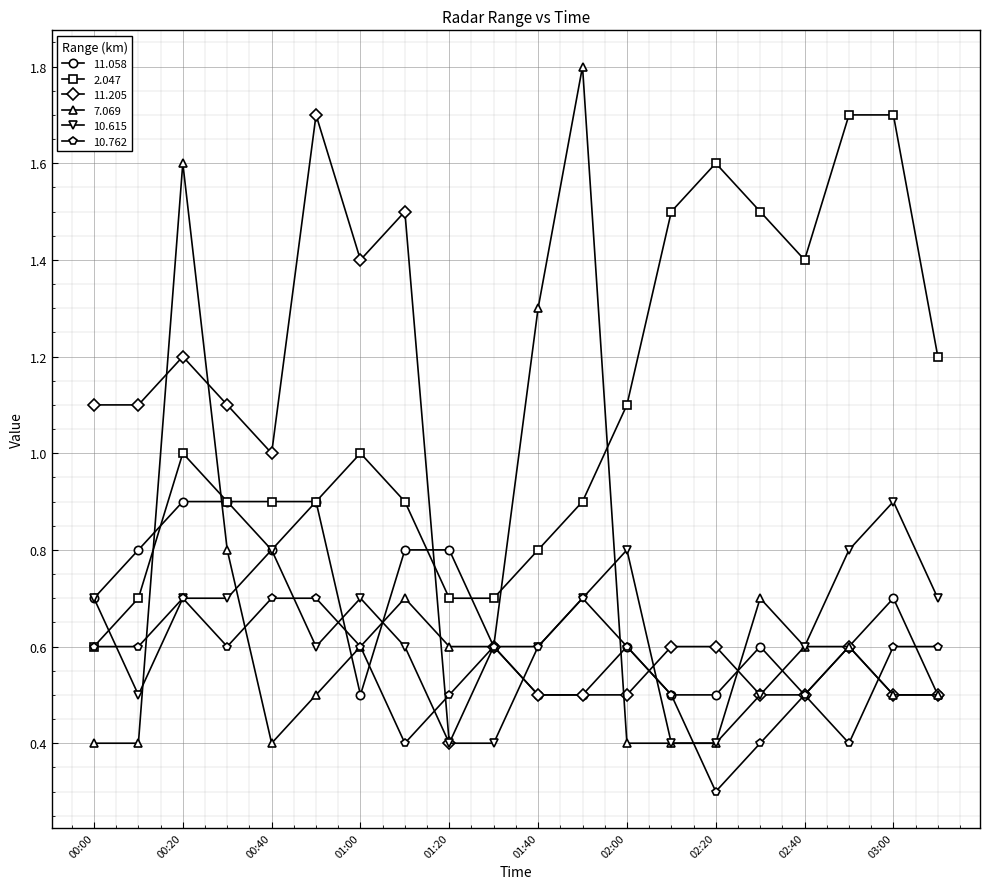

Which series has the largest range (max minus min)?

7.069